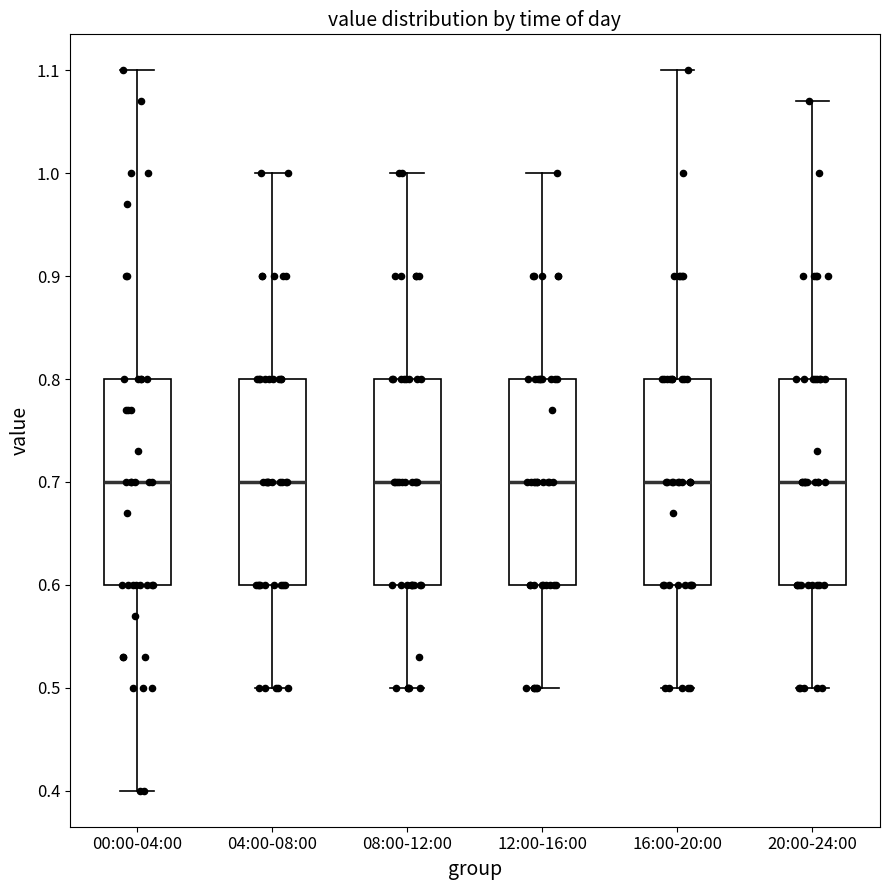

Where does the median line of the box for 00:00-04:00 sit on the y-axis? The values are not printed on the chart, so give them approximately, as read against the axis.

0.70